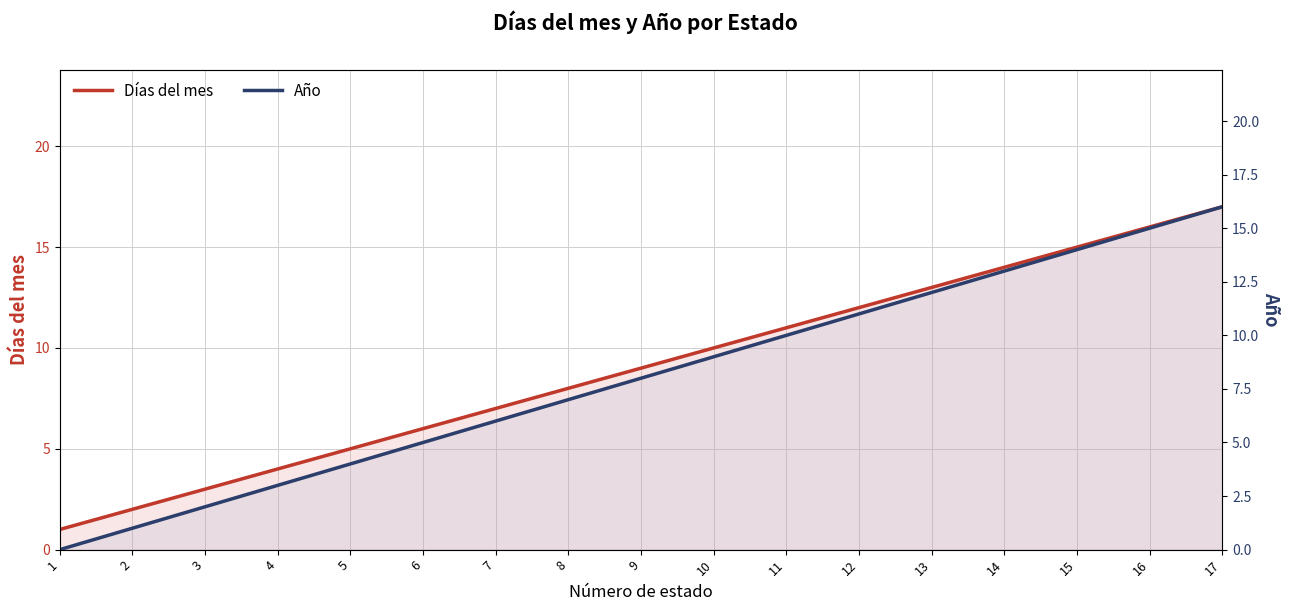

What is the difference between the highest and lowest values at 7?

1